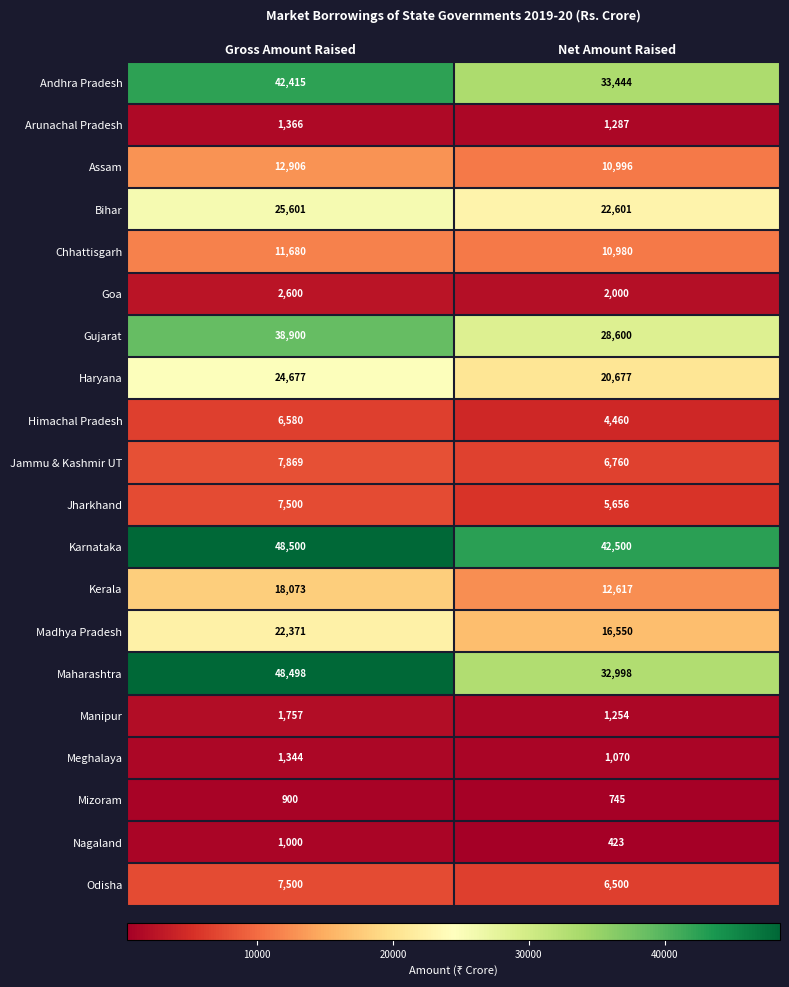

At which category does the chart reach its peak across all series?

Gross Amount Raised